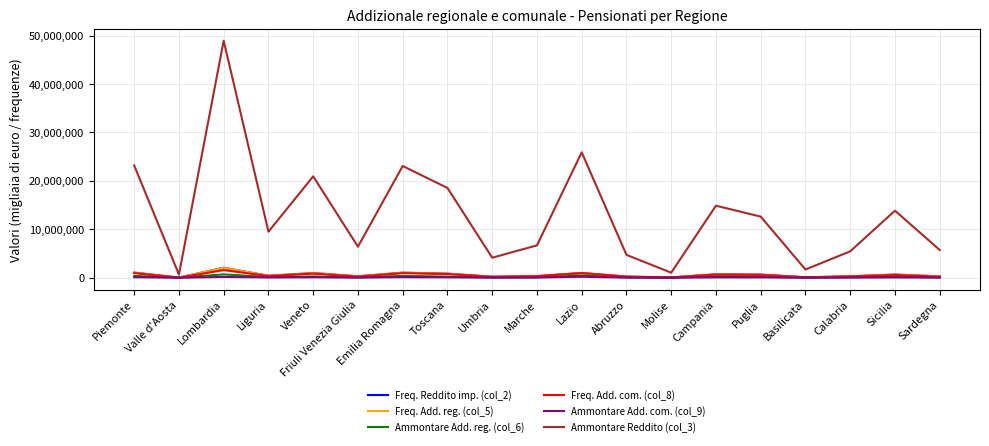

At which category does the chart reach its peak across all series?

Lombardia